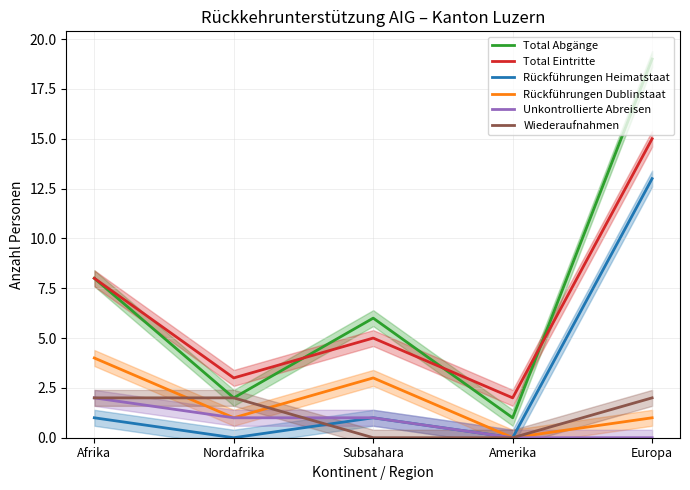

At which label is Wiederaufnahmen closest to 1?

Afrika